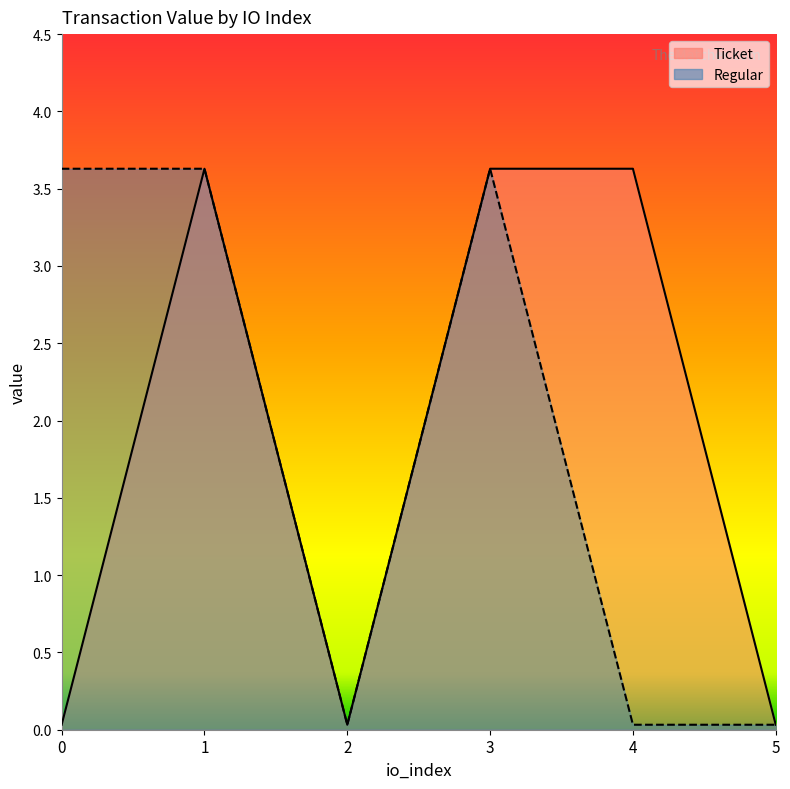

At how many categories does at least one series exceed 2?

4